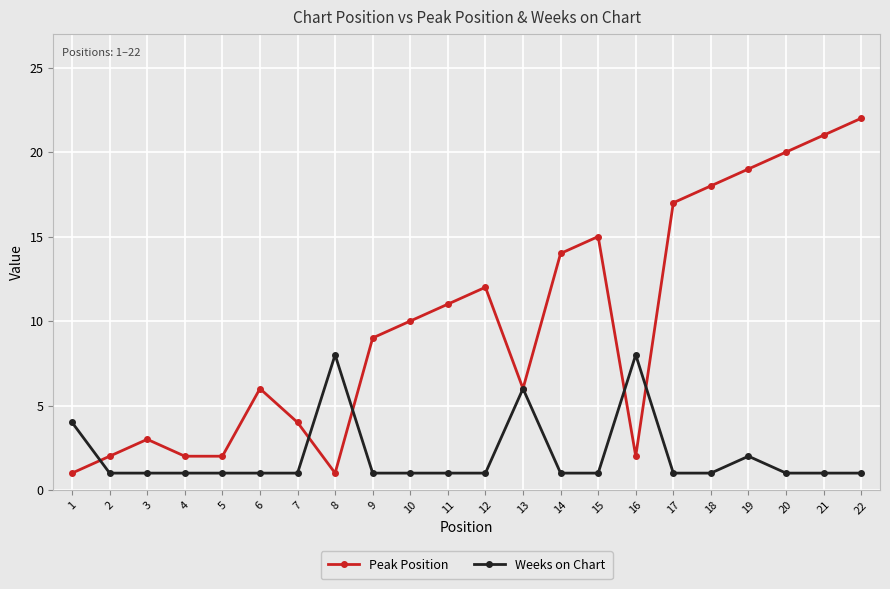

What is the average value of the Weeks on Chart series?

2